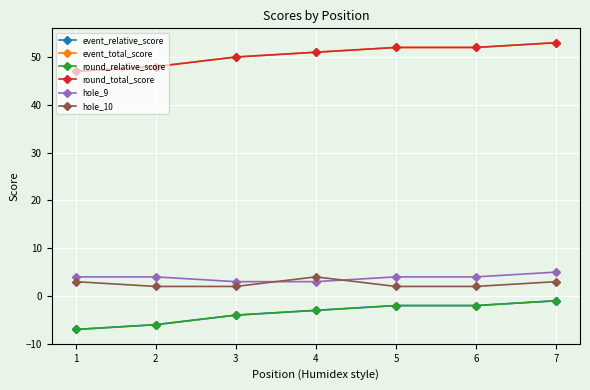

What is the approximate value of hole_10 at 3?

2